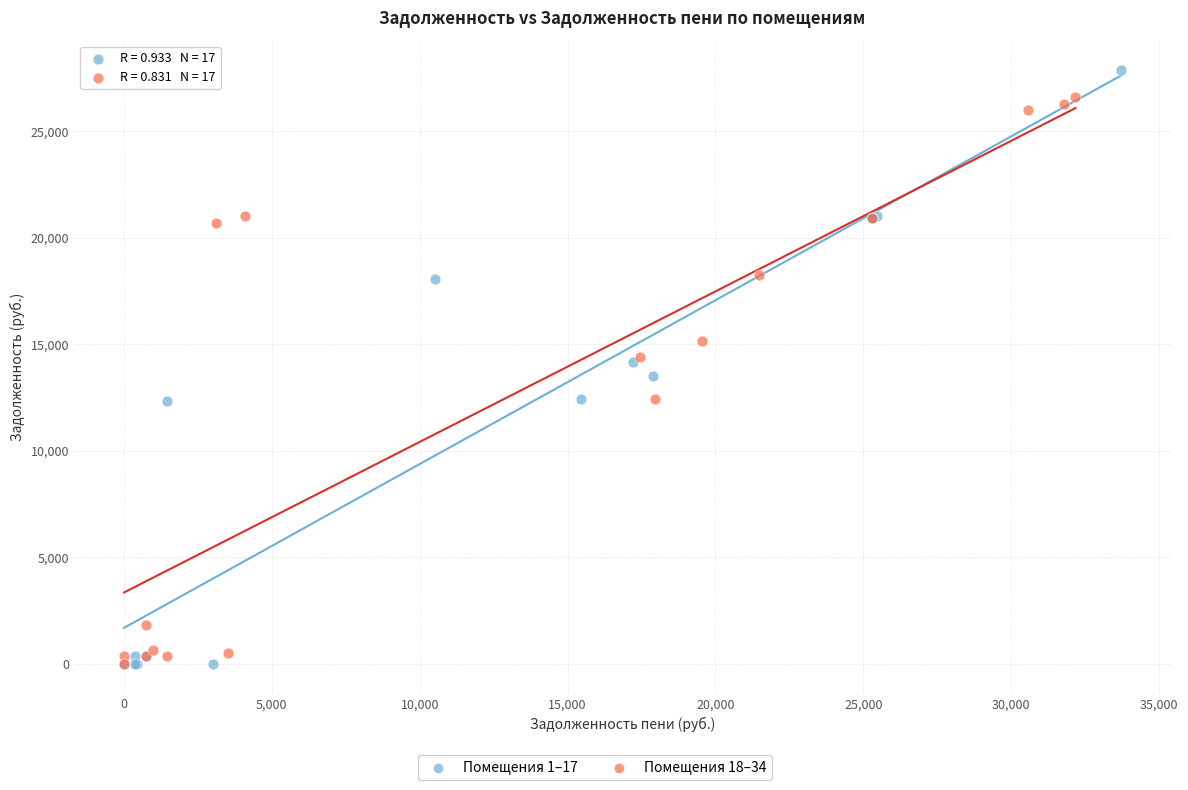

Which series has the largest Y range (max minus min)?

Помещения 1–17